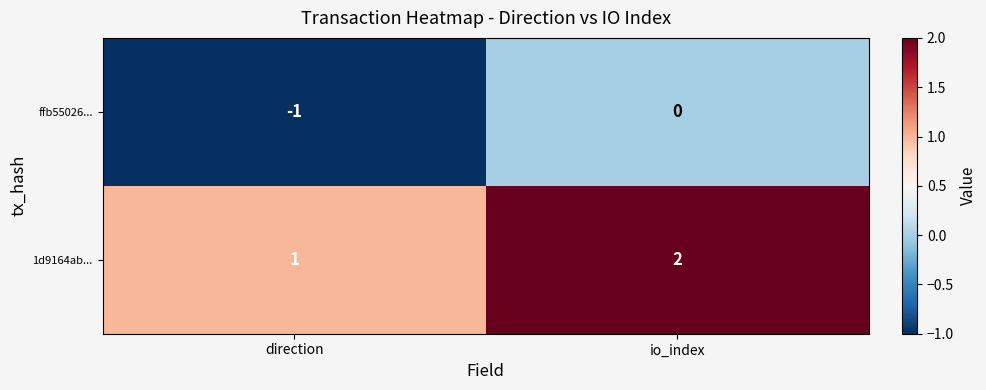

Is the value of ffb55026... at io_index greater than the value of 1d9164ab... at direction?

No